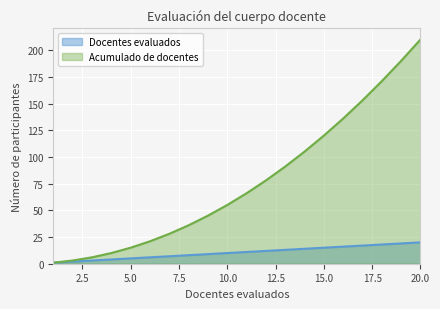

List the labels in order of value, smallest first.

1, 2, 3, 4, 5, 6, 7, 8, 9, 10, 11, 12, 13, 14, 15, 16, 17, 18, 19, 20